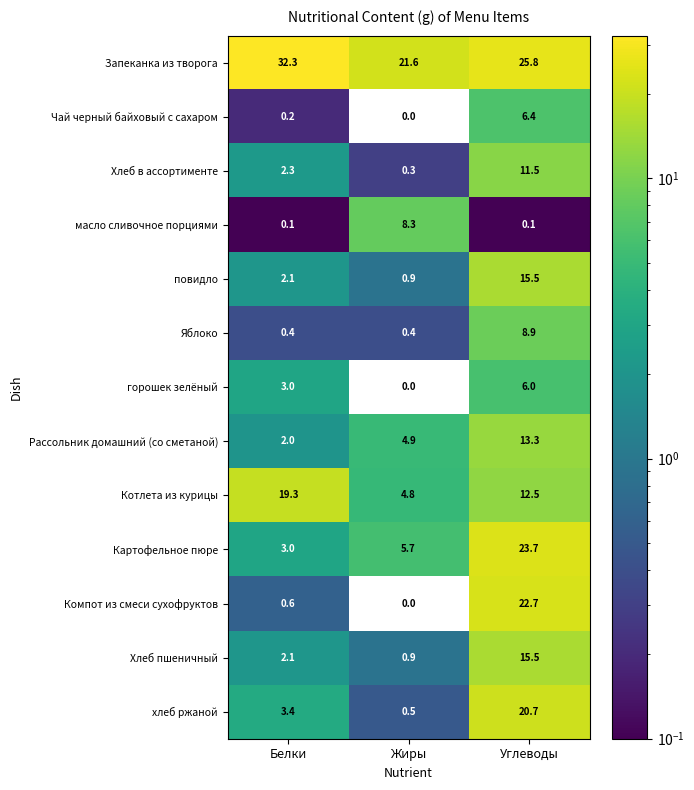

Which series changed the most between Жиры and Углеводы?

Компот из смеси сухофруктов